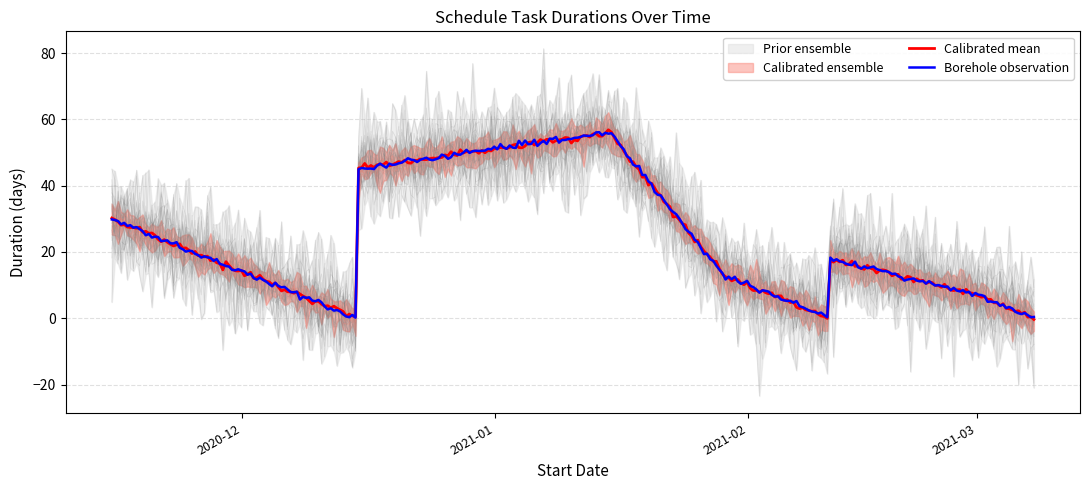

What is the label of the 1st point from the left?

2020-11-15